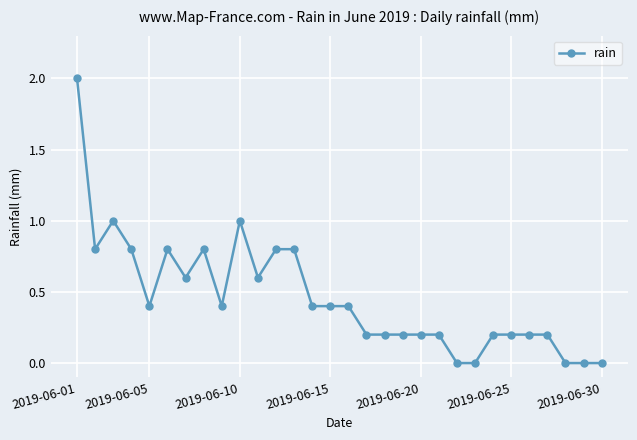

Reading left to right, transcribe all the data shown in this chart.

2.0	0.8	1.0	0.8	0.4	0.8	0.6	0.8	0.4	1.0	0.6	0.8	0.8	0.4	0.4	0.4	0.2	0.2	0.2	0.2	0.2	0.0	0.0	0.2	0.2	0.2	0.2	0.0	0.0	0.0